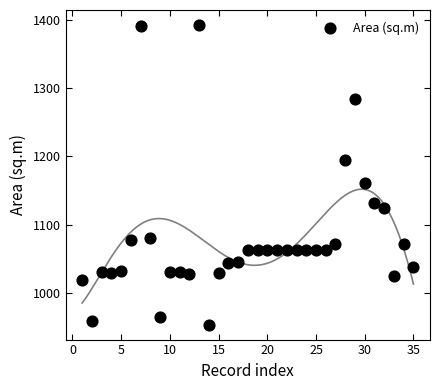

What is the range of X values (max minus min)?

34